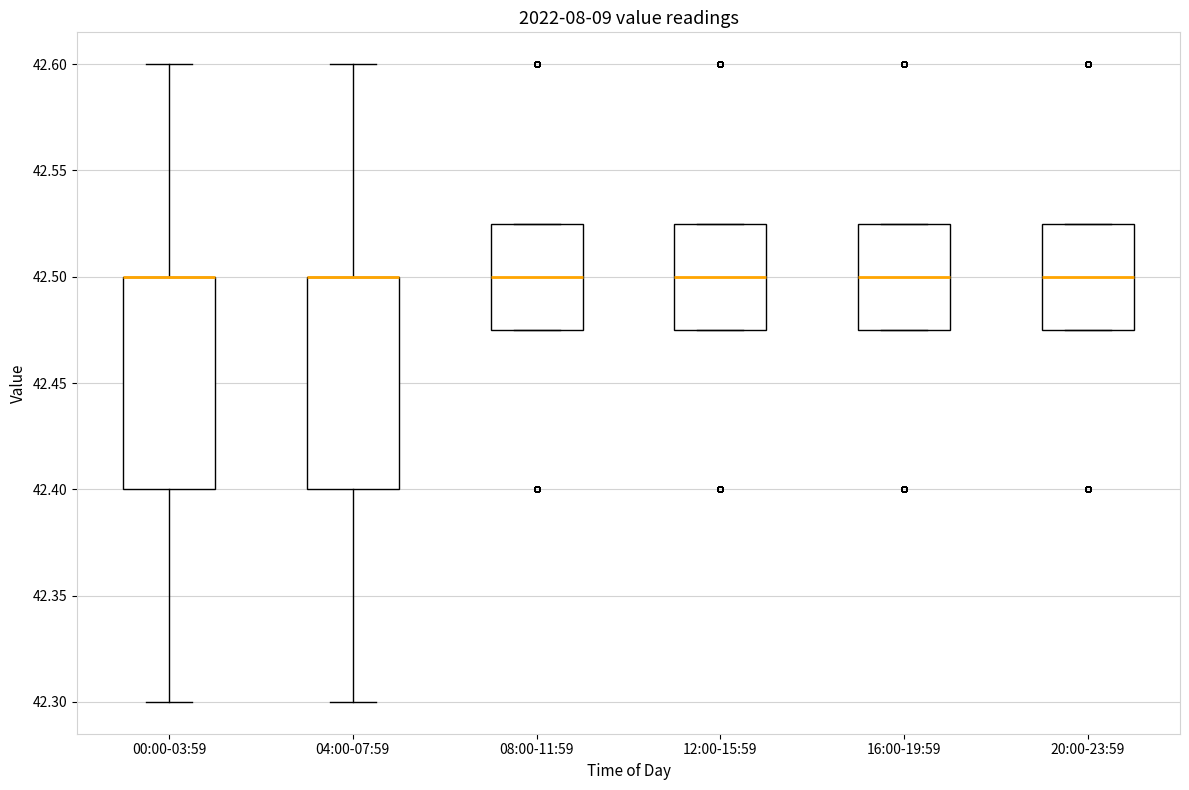

Where is the lower edge of the box for 20:00-23:59 on the y-axis? The values are not printed on the chart, so give them approximately, as read against the axis.

42.475